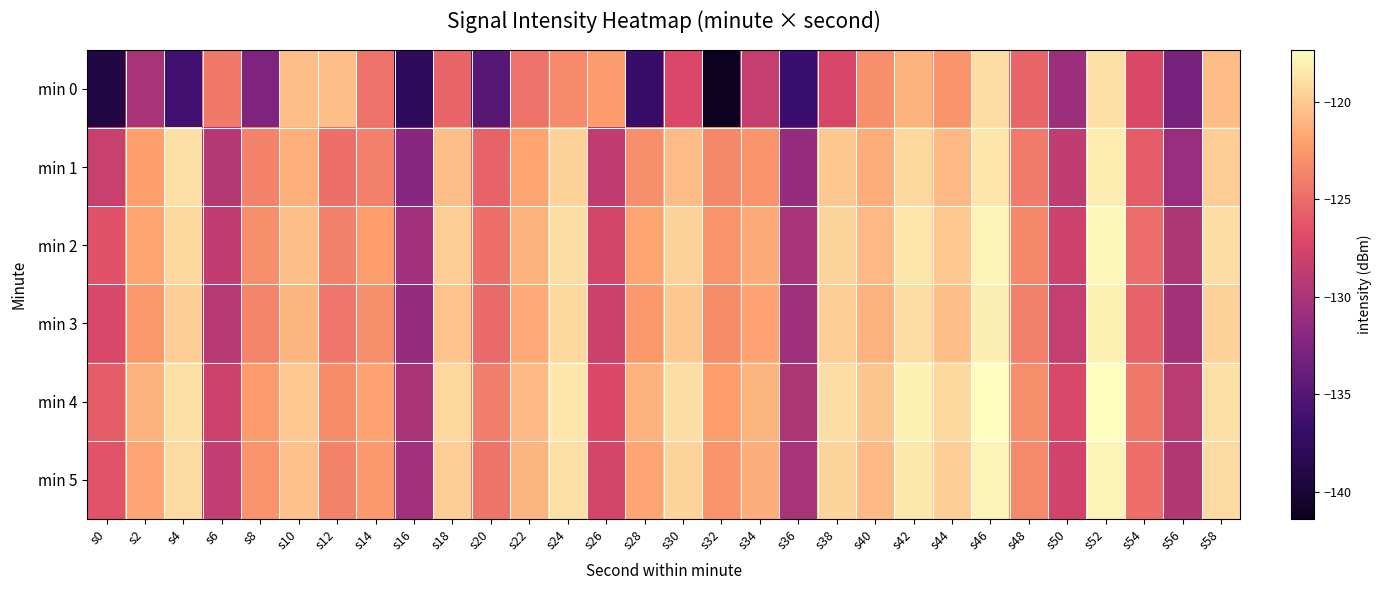

What is the difference between the highest and lowest values at s46?

1.6